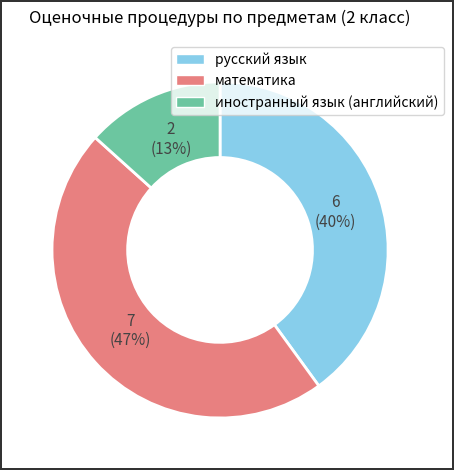

Which category has the smallest portion of the pie?

иностранный язык (английский)